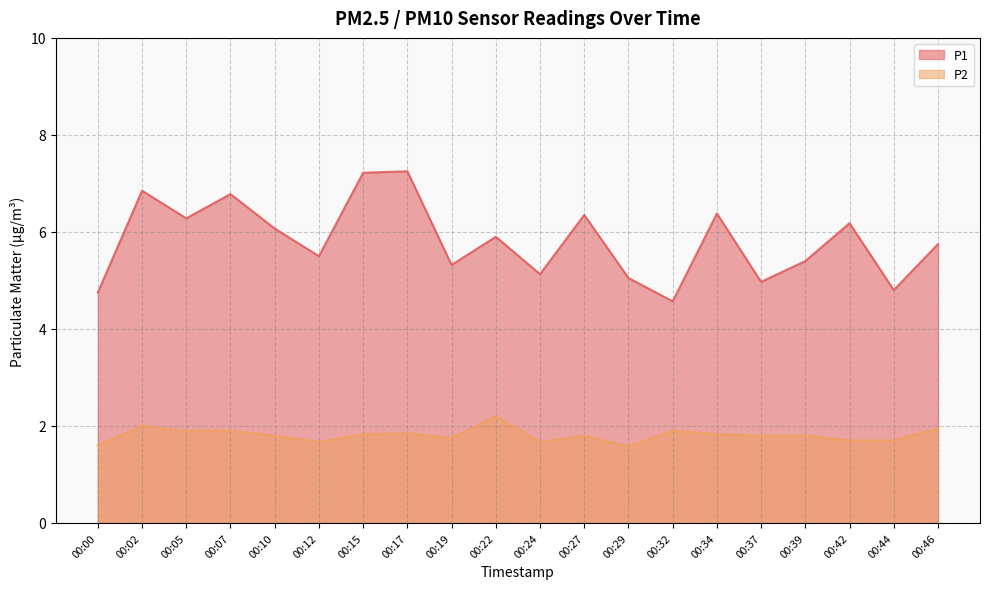

Rank the categories by P2 value from highest to lowest.

00:22, 00:02, 00:46, 00:05, 00:07, 00:32, 00:17, 00:15, 00:34, 00:10, 00:27, 00:37, 00:39, 00:19, 00:42, 00:44, 00:12, 00:24, 00:00, 00:29